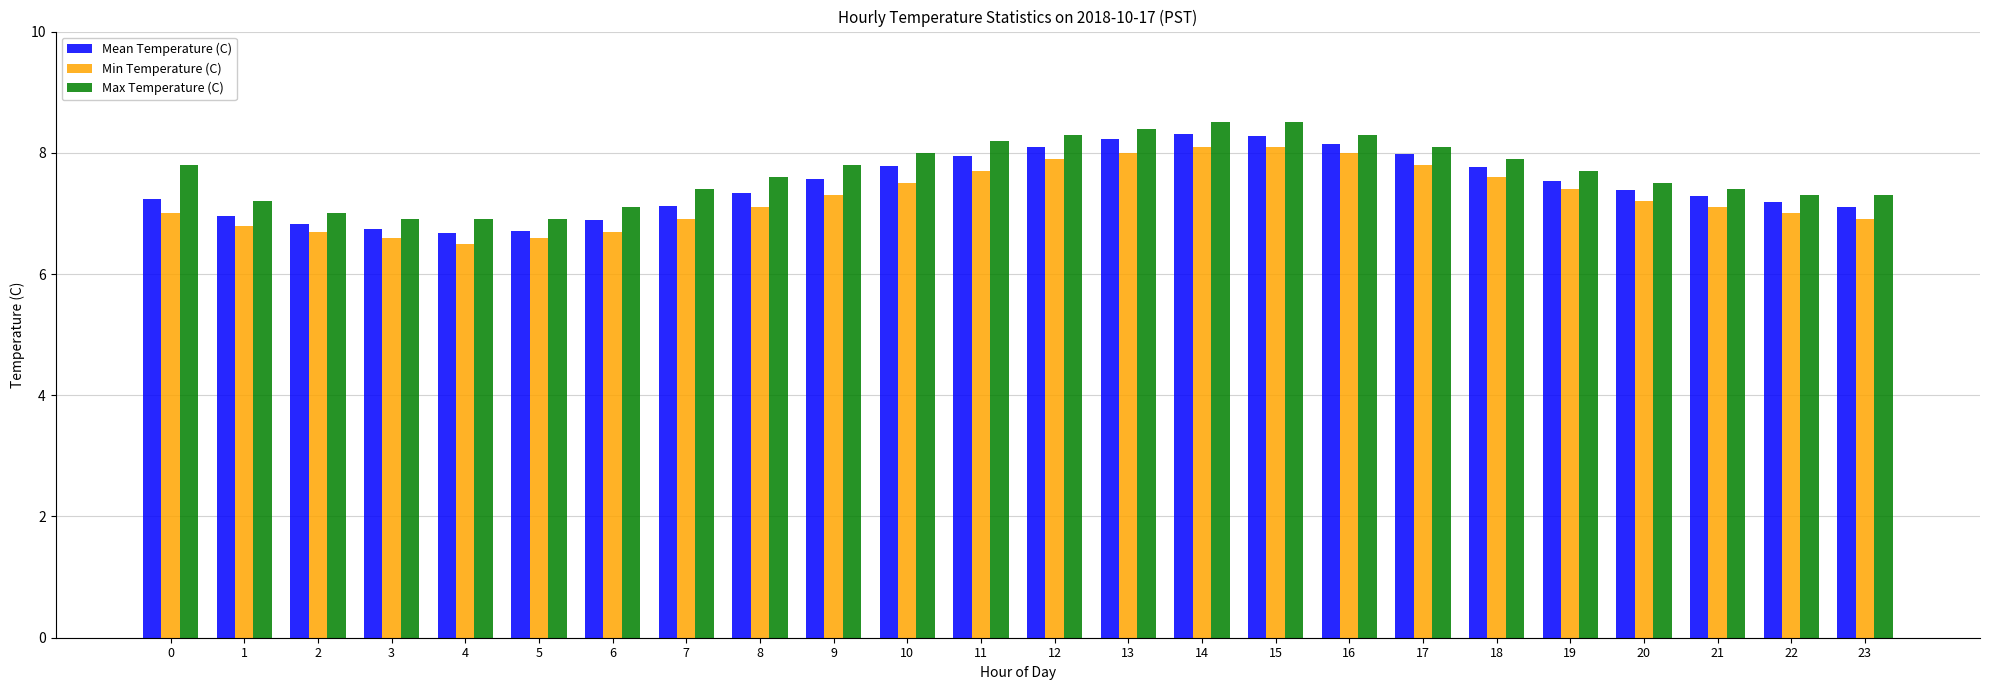

What is the value of the Min Temperature (C) bar at the 22nd from the left?

7.1